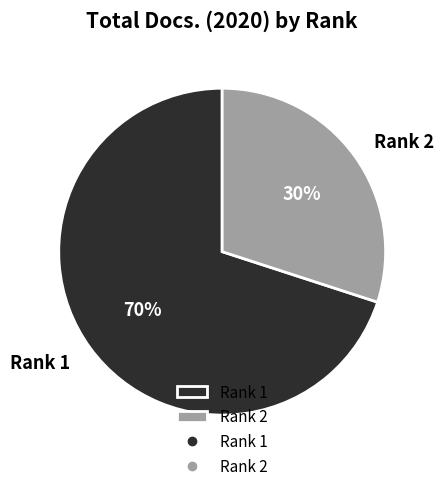

Is it true that Rank 1 is 57% of the pie?

False